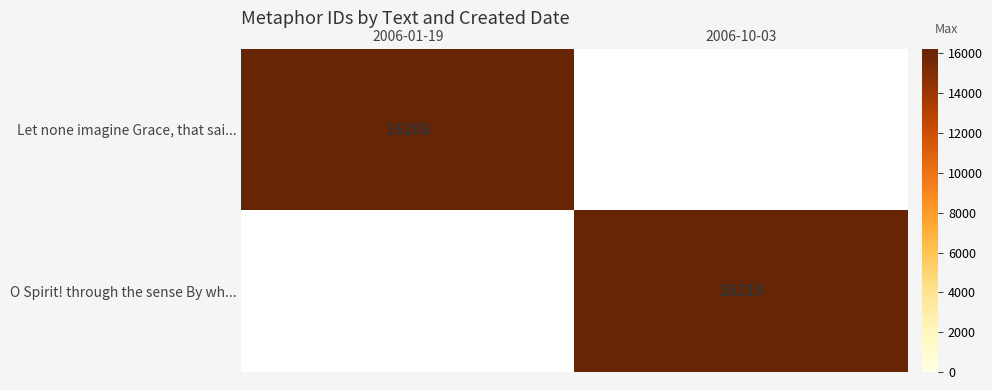

List the labels in order of Let none imagine Grace, that sai... value, smallest first.

2006-01-19, 2006-10-03